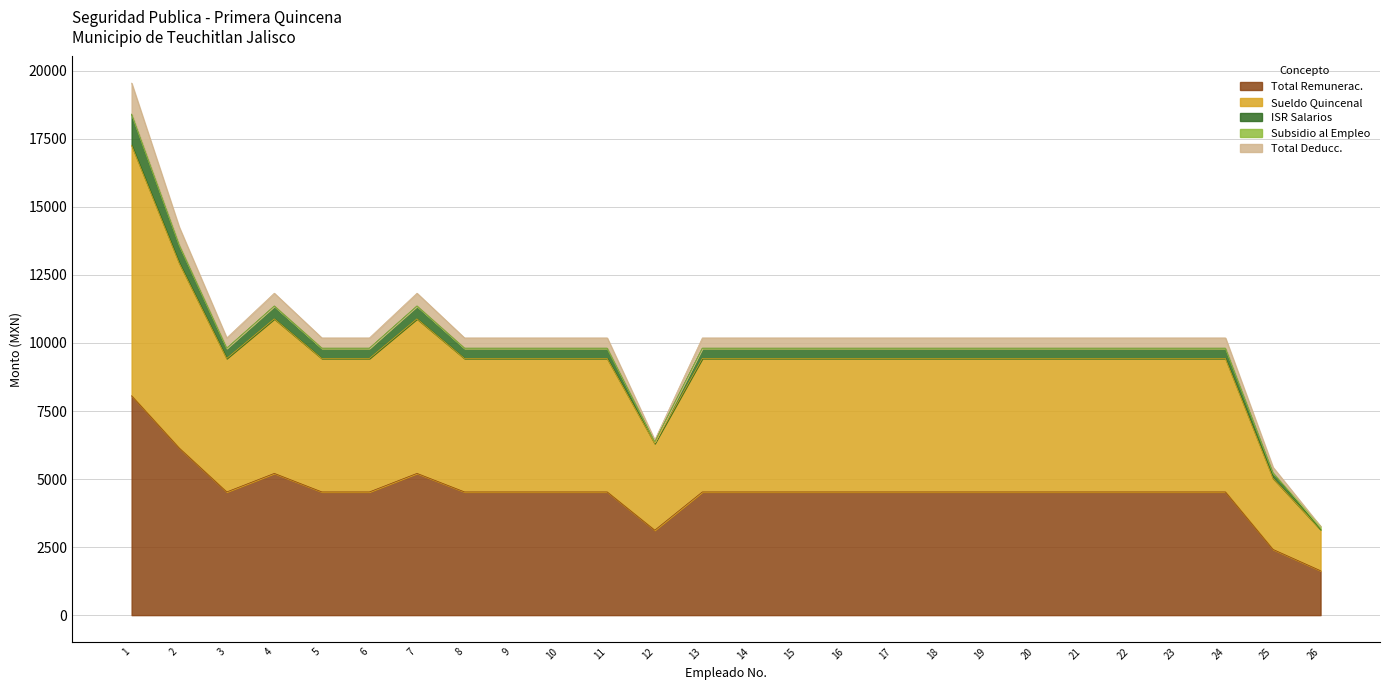

At which label does Sueldo Quincenal first exceed 4904?

1